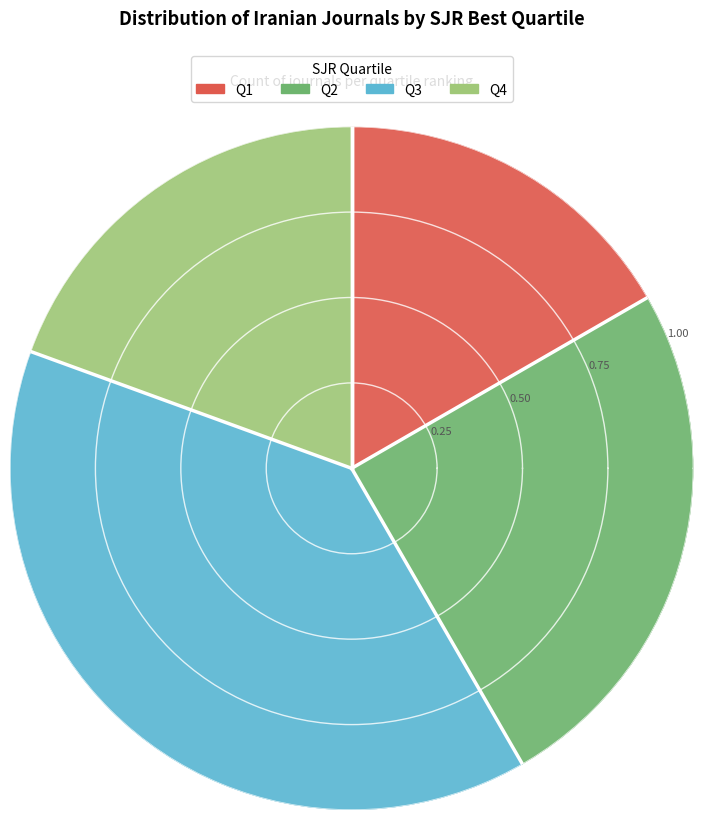

How many segments does this pie chart have?

4